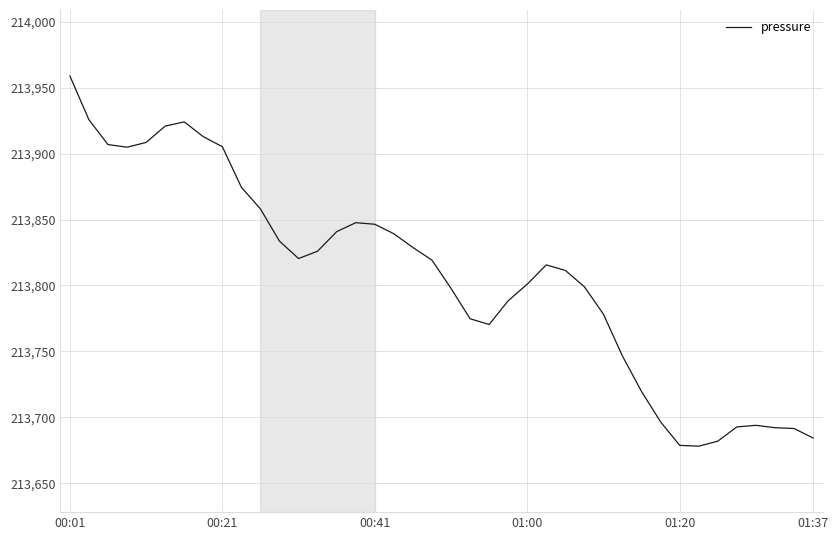

What is the greatest value displayed?

213958.8